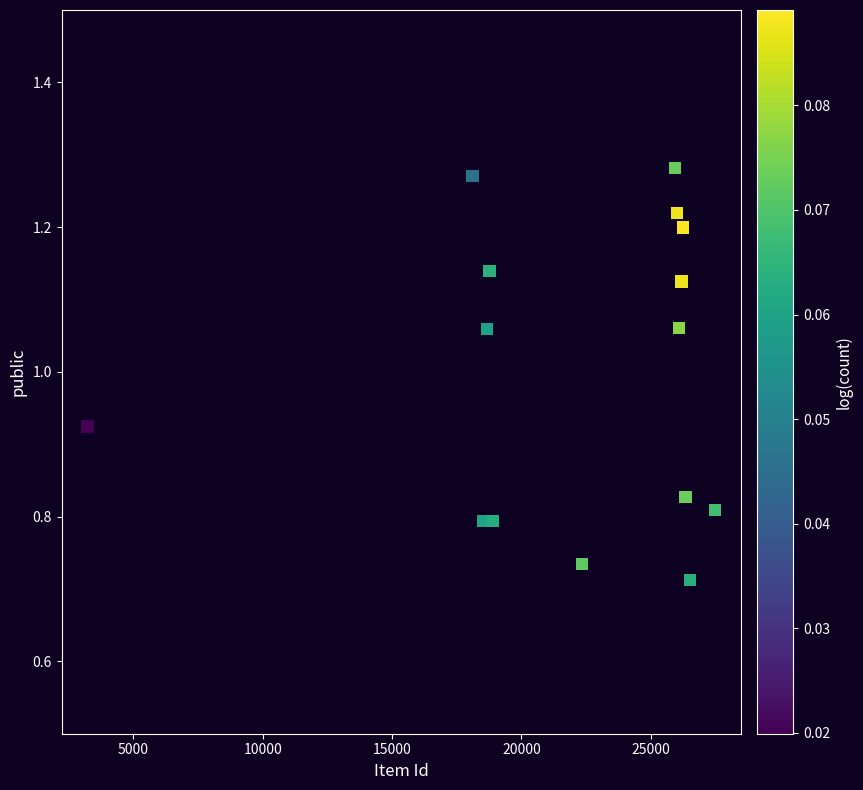

What is the range of X values (max minus min)?

24261.0